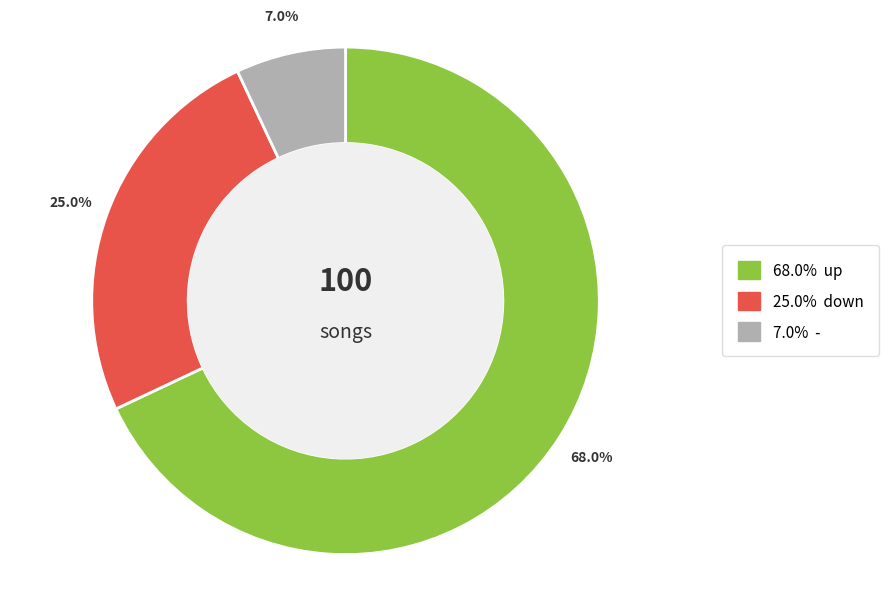

Is there a majority slice in this chart?

Yes